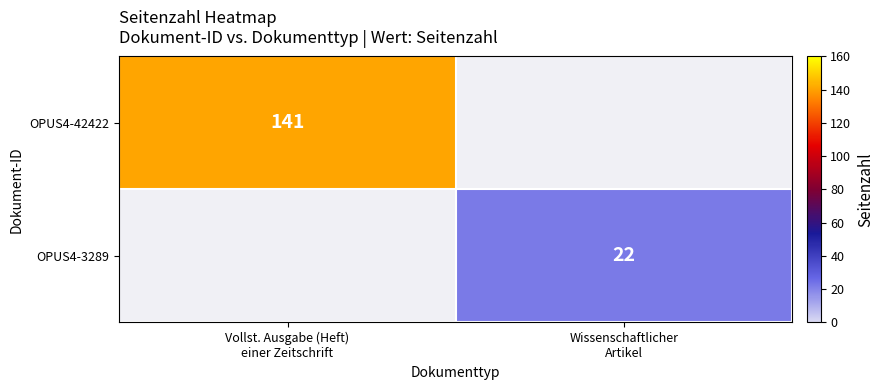

How many values in OPUS4-3289 are above zero?

1